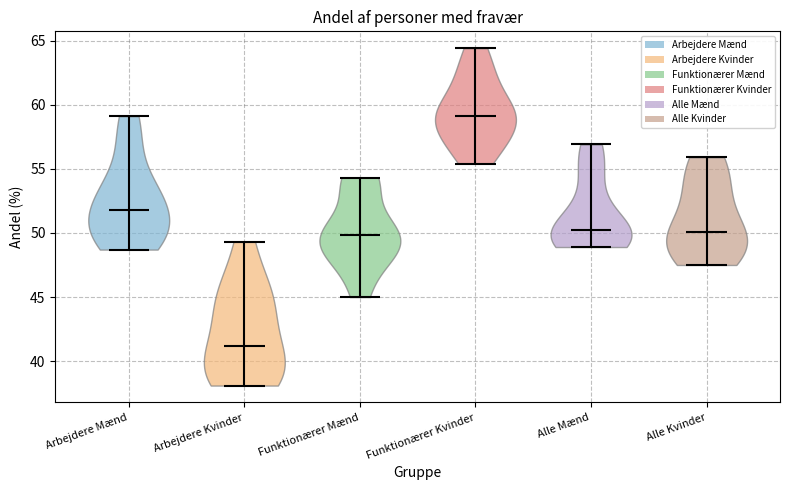

Reading left to right, read every violin against the y-axis: where its median line is, and the lowest and highest points it reaches. The values are not printed on the chart, so give them approximately, as read against the axis.

Arbejdere Mænd: median line 52.0, lowest point 48.5, highest point 59.0
Arbejdere Kvinder: median line 41.0, lowest point 38.0, highest point 49.5
Funktionærer Mænd: median line 50.0, lowest point 45.0, highest point 54.5
Funktionærer Kvinder: median line 59.0, lowest point 55.5, highest point 64.5
Alle Mænd: median line 50.5, lowest point 49.0, highest point 57.0
Alle Kvinder: median line 50.0, lowest point 47.5, highest point 56.0